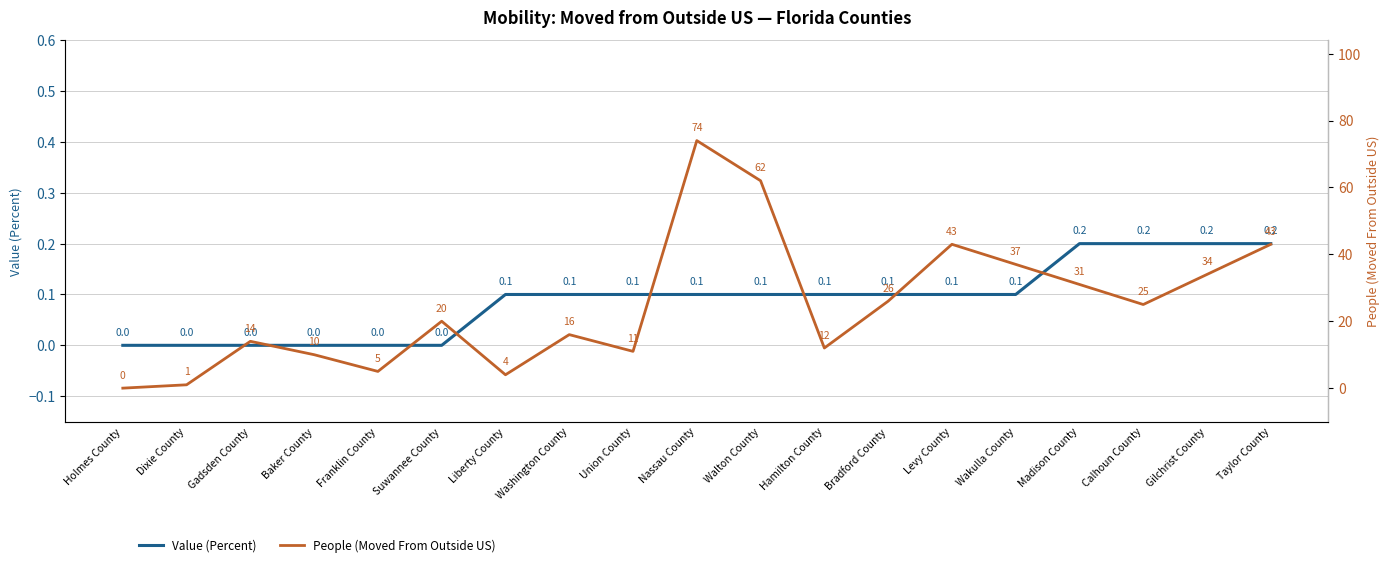

Reading right to left, what are all the values shown in this chart?

Value (Percent): Taylor County=0.2	Gilchrist County=0.2	Calhoun County=0.2	Madison County=0.2	Wakulla County=0.1	Levy County=0.1	Bradford County=0.1	Hamilton County=0.1	Walton County=0.1	Nassau County=0.1	Union County=0.1	Washington County=0.1	Liberty County=0.1	Suwannee County=0.0	Franklin County=0.0	Baker County=0.0	Gadsden County=0.0	Dixie County=0.0	Holmes County=0.0
People (Moved From Outside US): Taylor County=43.0	Gilchrist County=34.0	Calhoun County=25.0	Madison County=31.0	Wakulla County=37.0	Levy County=43.0	Bradford County=26.0	Hamilton County=12.0	Walton County=62.0	Nassau County=74.0	Union County=11.0	Washington County=16.0	Liberty County=4.0	Suwannee County=20.0	Franklin County=5.0	Baker County=10.0	Gadsden County=14.0	Dixie County=1.0	Holmes County=0.0